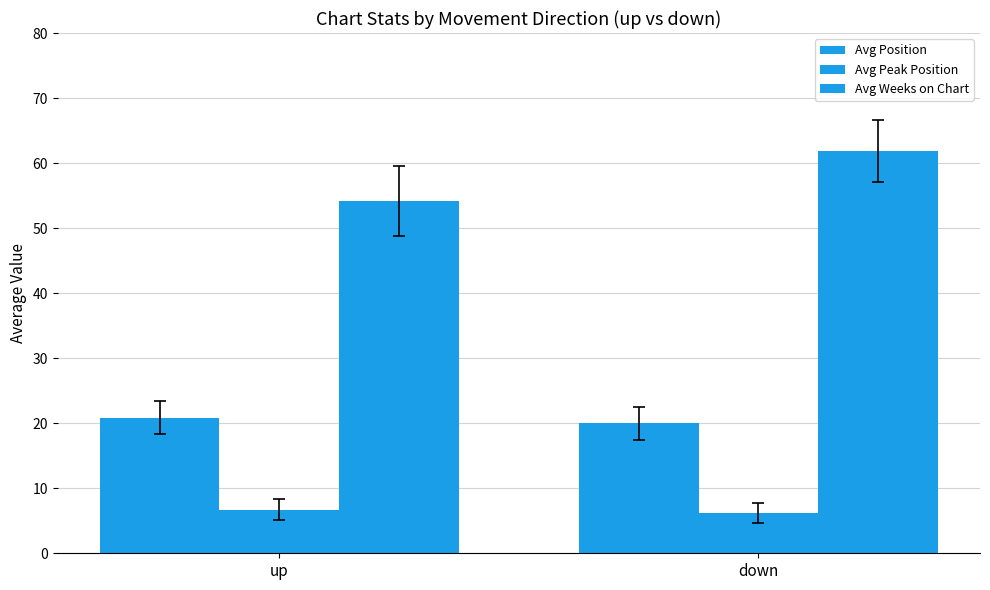

Which series has the largest range (max minus min)?

Avg Weeks on Chart